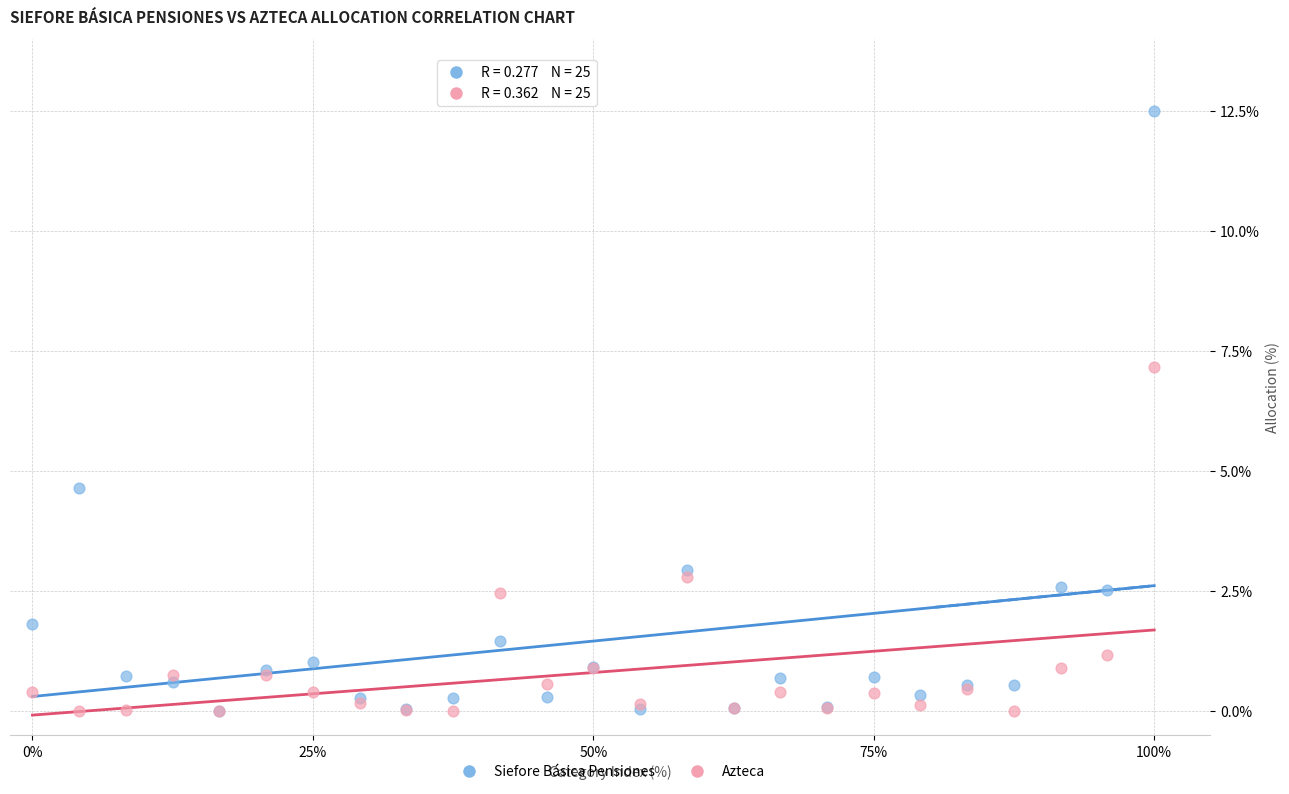

In the Siefore Básica Pensiones series, what Y value is closest to 6?

4.7